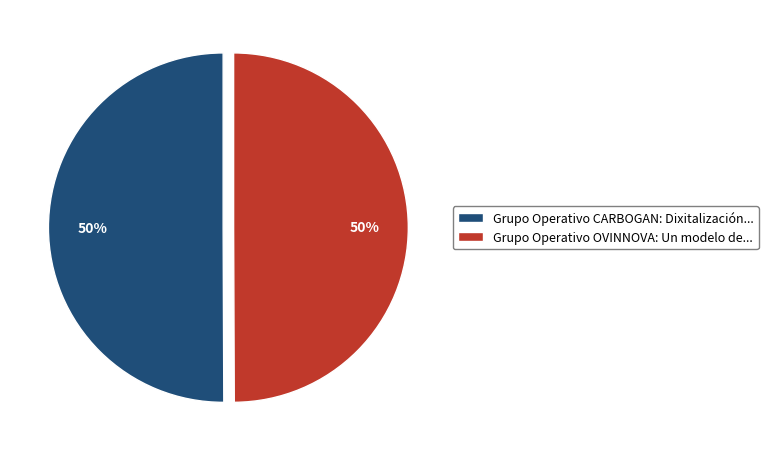

Is it true that Grupo Operativo CARBOGAN is 50% of the pie?

True